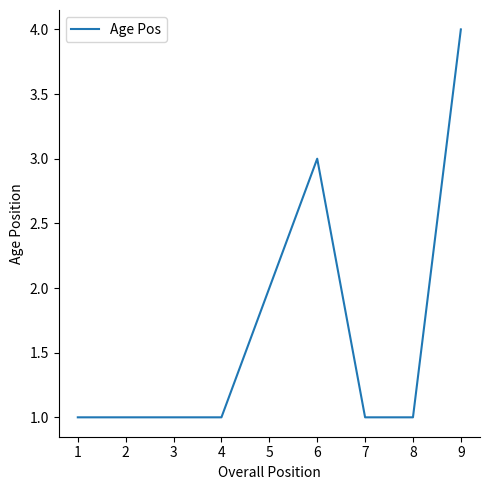

Reading left to right, transcribe all the data shown in this chart.

1	1	1	1	2	3	1	1	4